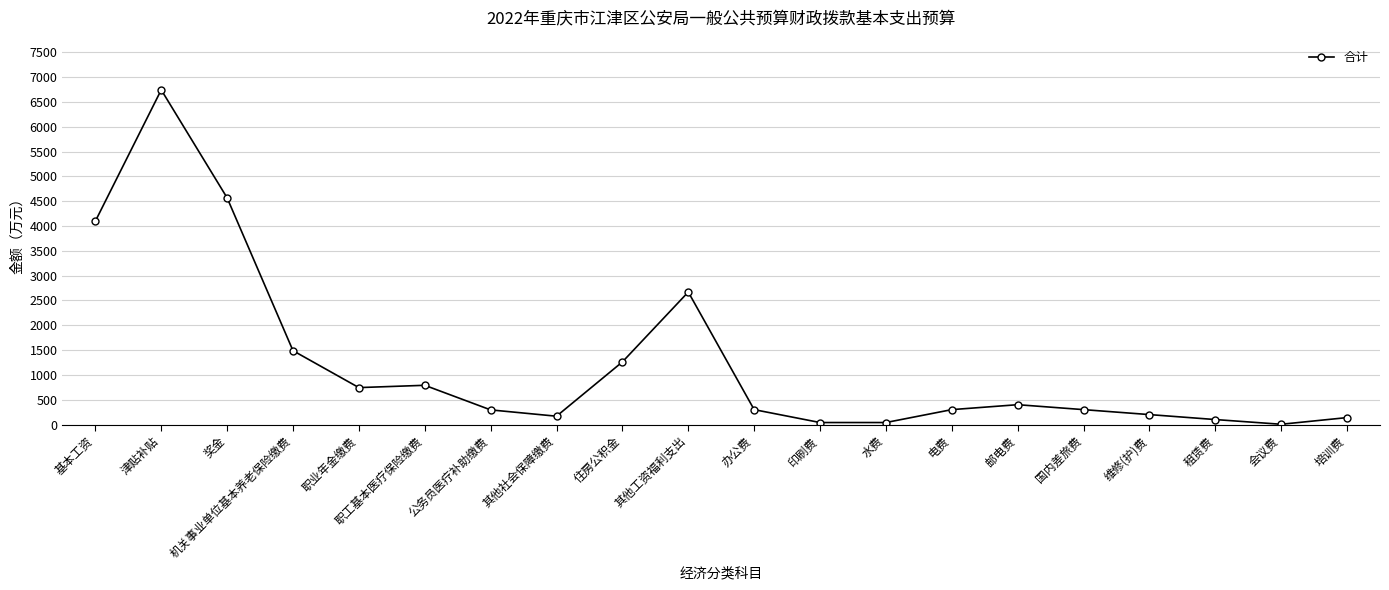

What is the maximum value shown in the chart?

6744.7